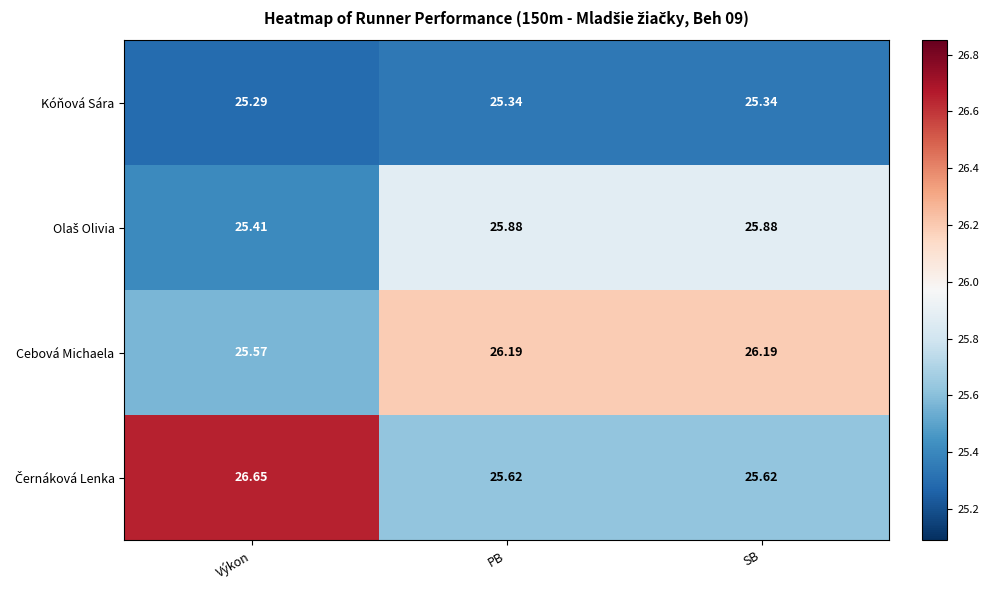

At which label is Cebová Michaela closest to 25?

Výkon